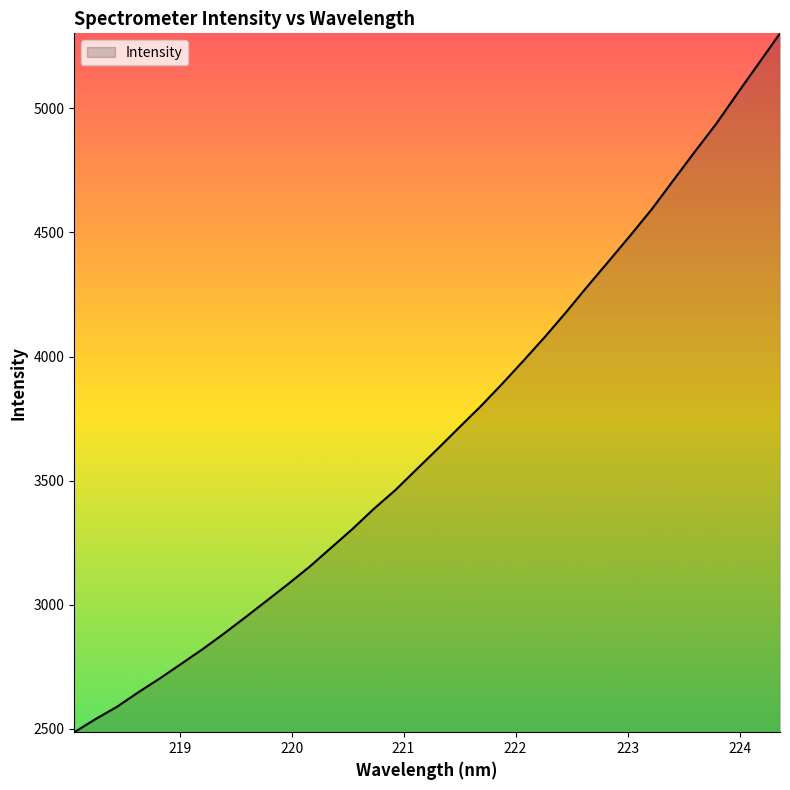

What is the greatest value displayed?

5301.5